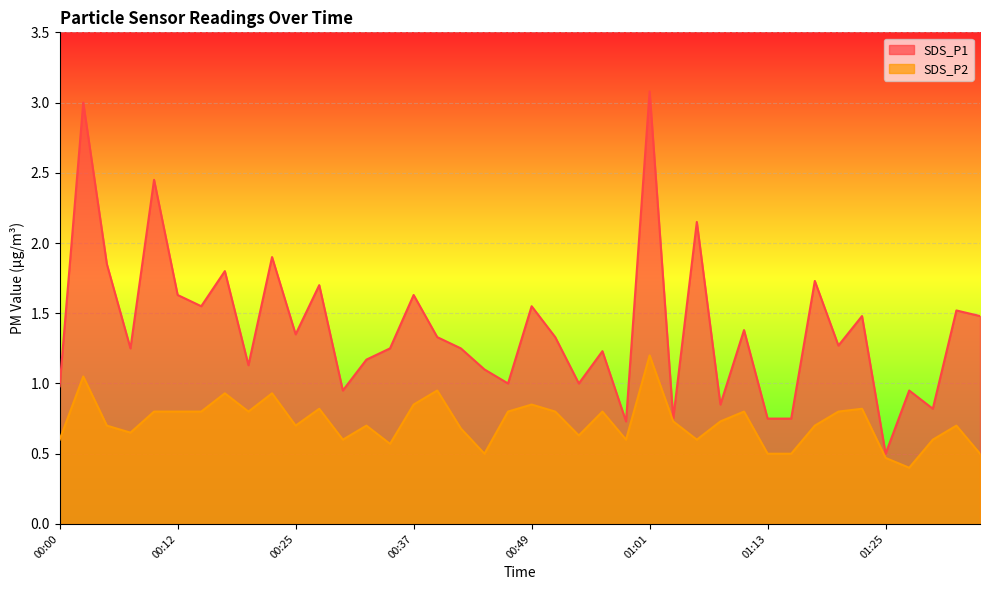

What is the minimum value for SDS_P2?

0.4